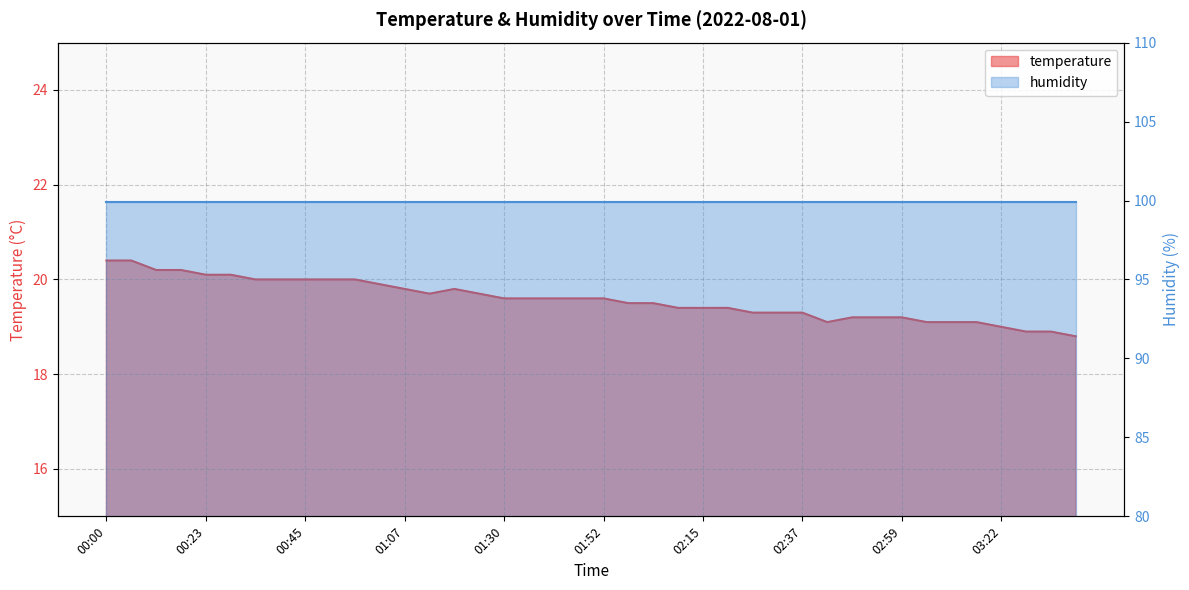

What value does the data have at 03:05?

19.1